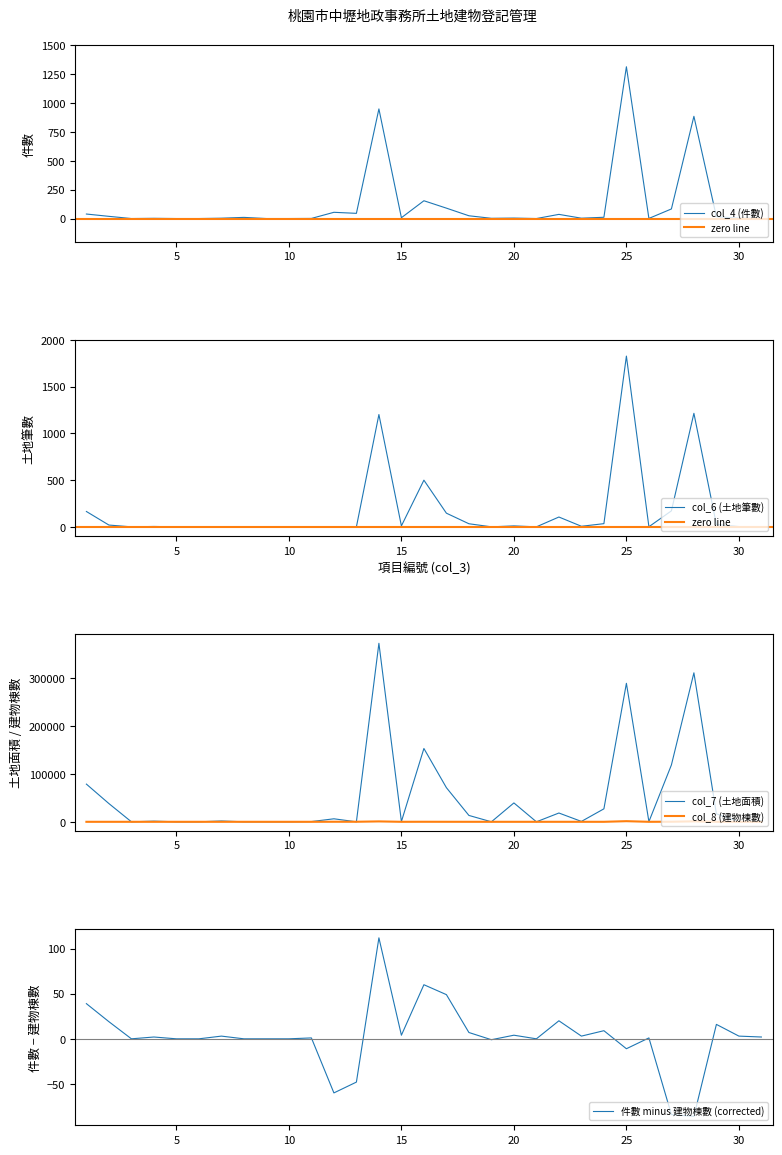

Where is the first local minimum for col_4 (件數)?

3